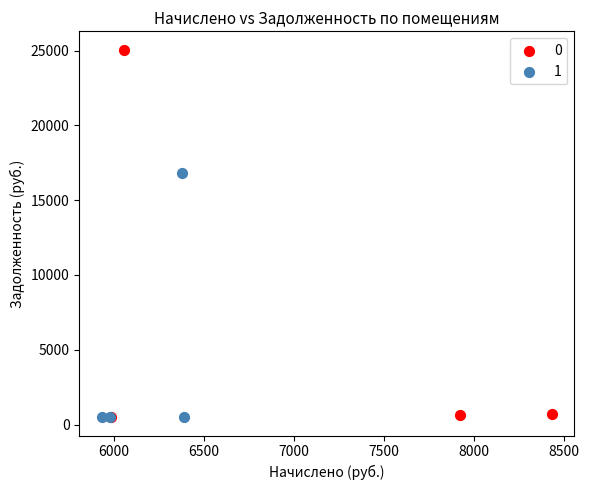

What are all the series names shown in the legend?

0, 1